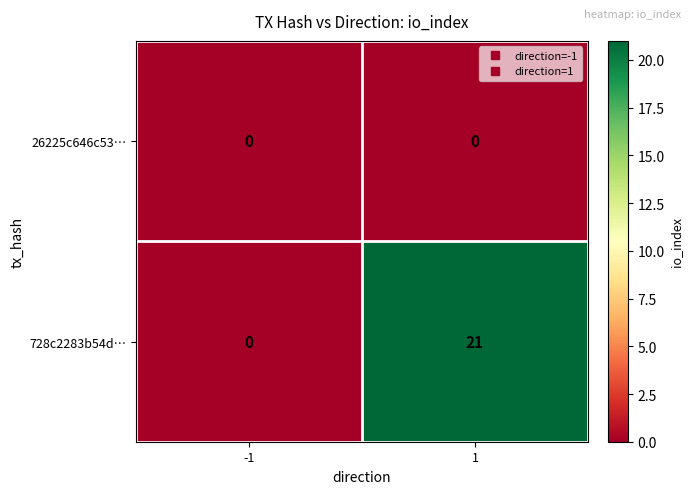

Rank the series by their average value, from highest to lowest.

728c2283b54d…, 26225c646c53…